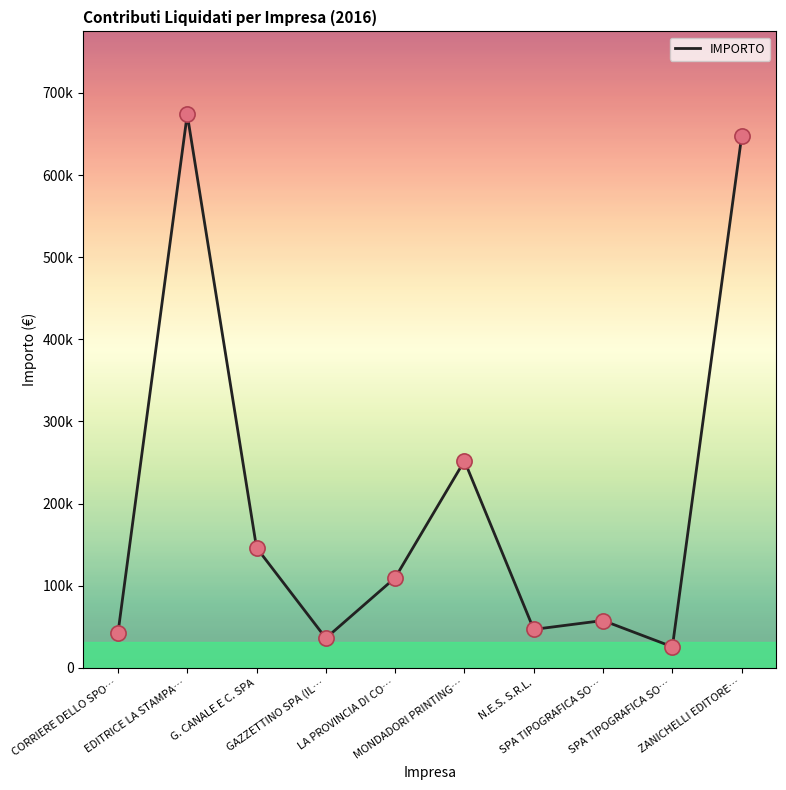

What is the change in value from CORRIERE DELLO SPO… to LA PROVINCIA DI CO…?

+67669.6